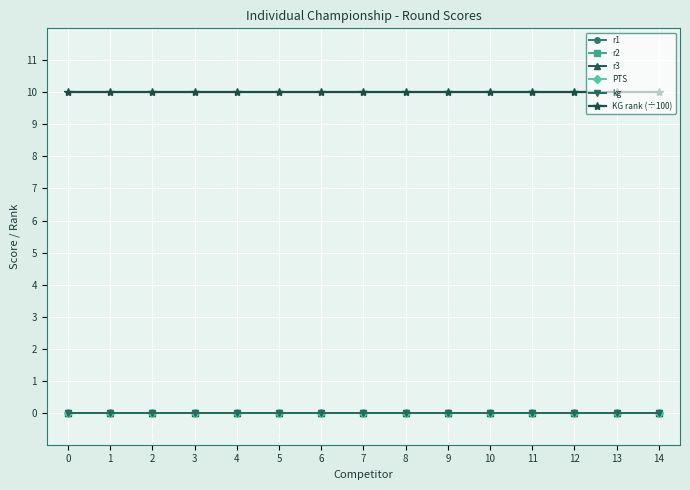

Does the chart display data point markers on the line(s)?

Yes